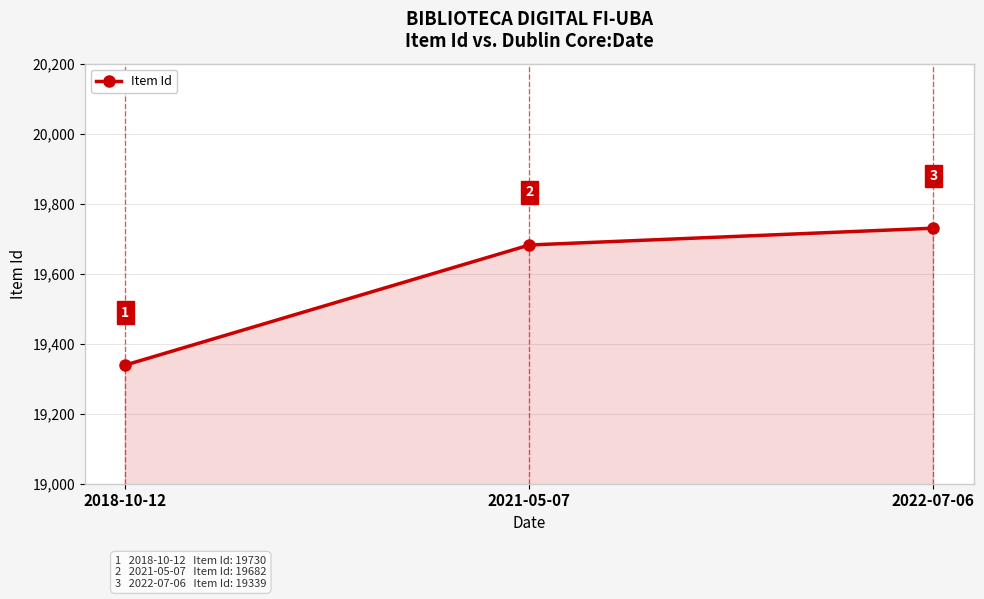

What is the maximum value shown in the chart?

19730